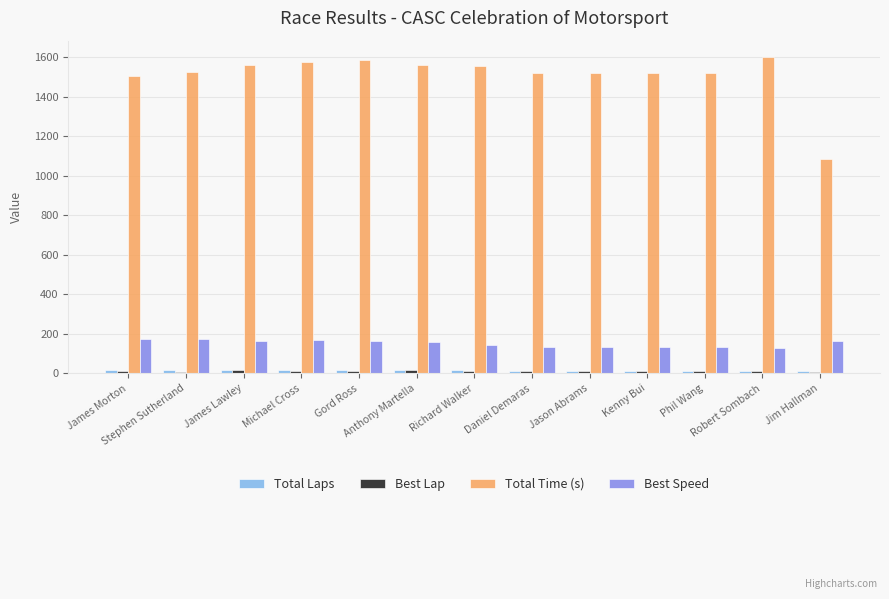

What is the greatest value displayed?

1603.0